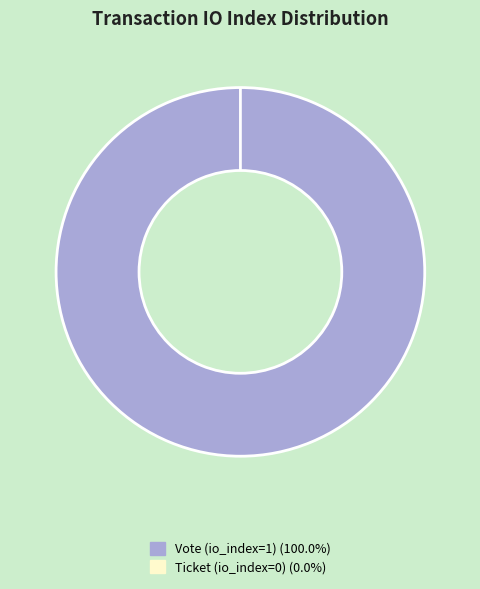

Which has a higher value, Vote (io_index=1) or Ticket (io_index=0)?

Vote (io_index=1)